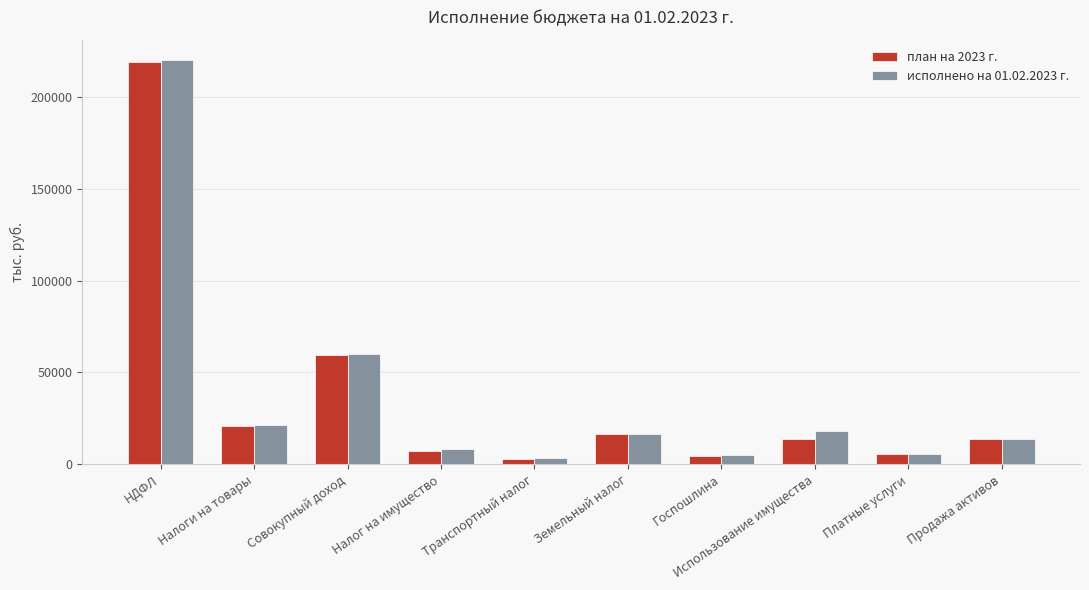

What position from the left is НДФЛ?

1